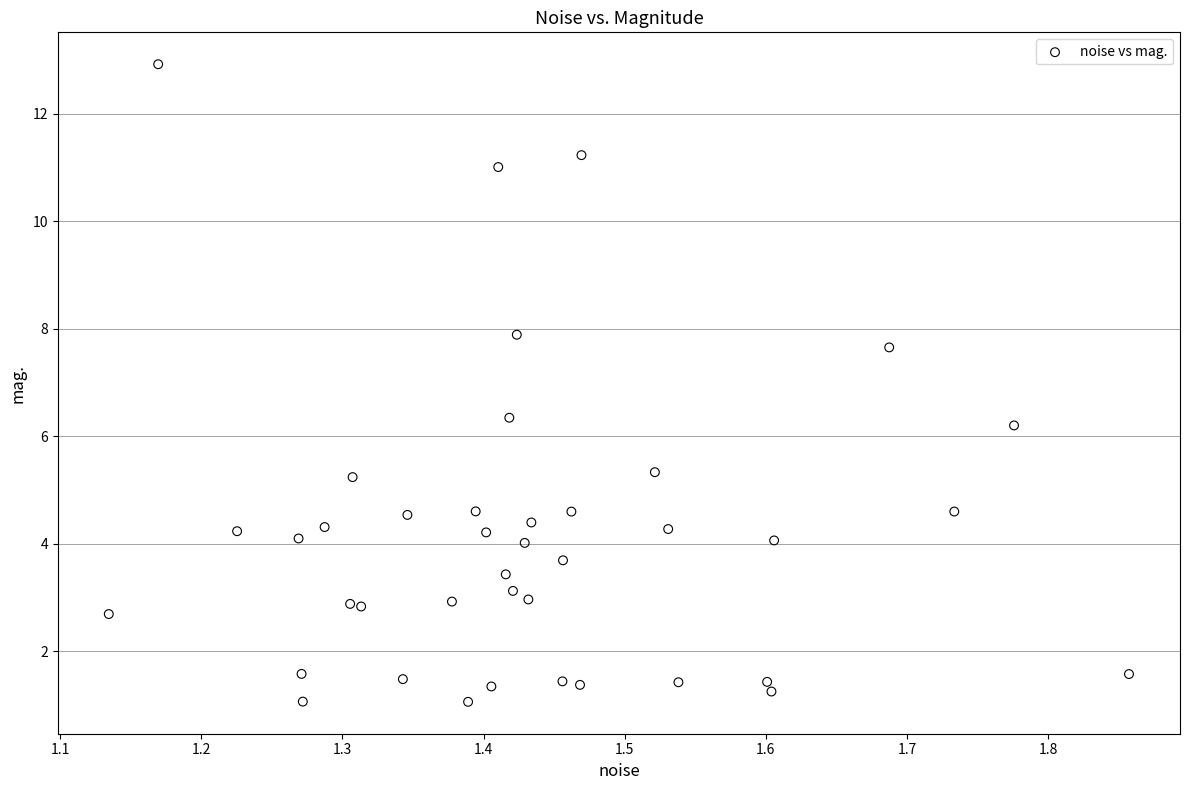

What Y value in the scatter plot is closest to 6?

6.2